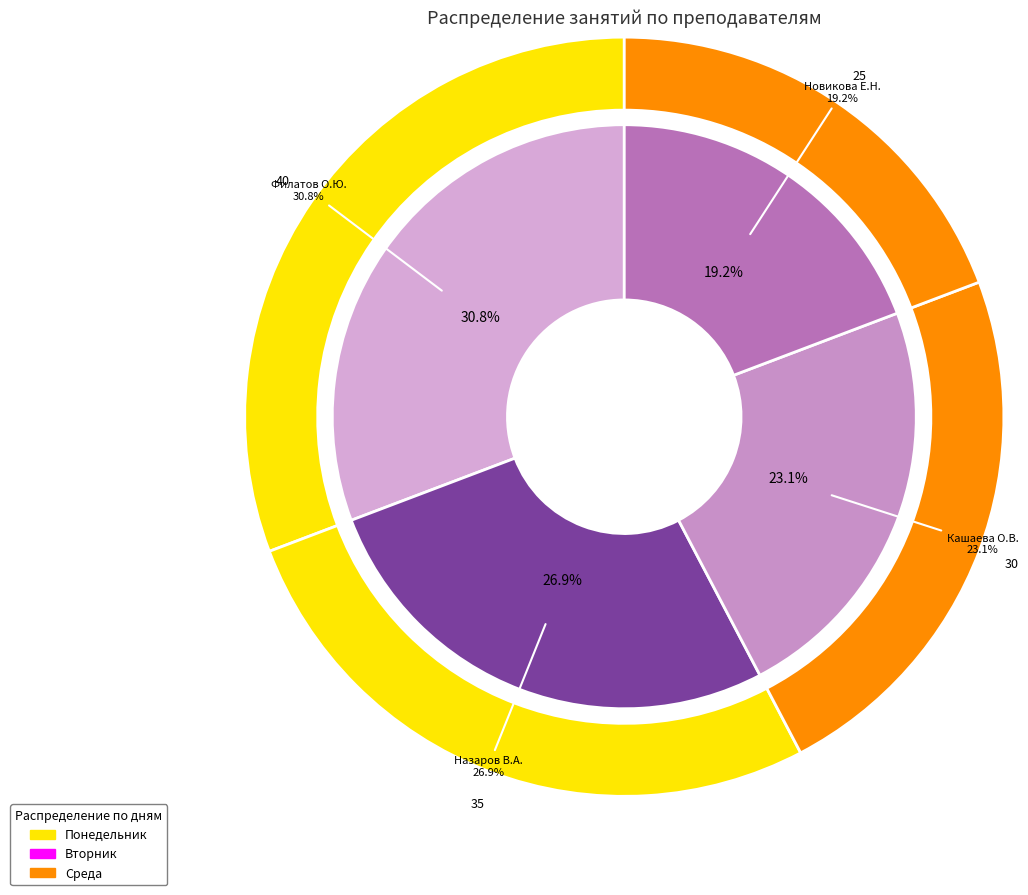

To the nearest percent, what is the combined percentage of Кашаева О.В. and Филатов О.Ю.?

54%